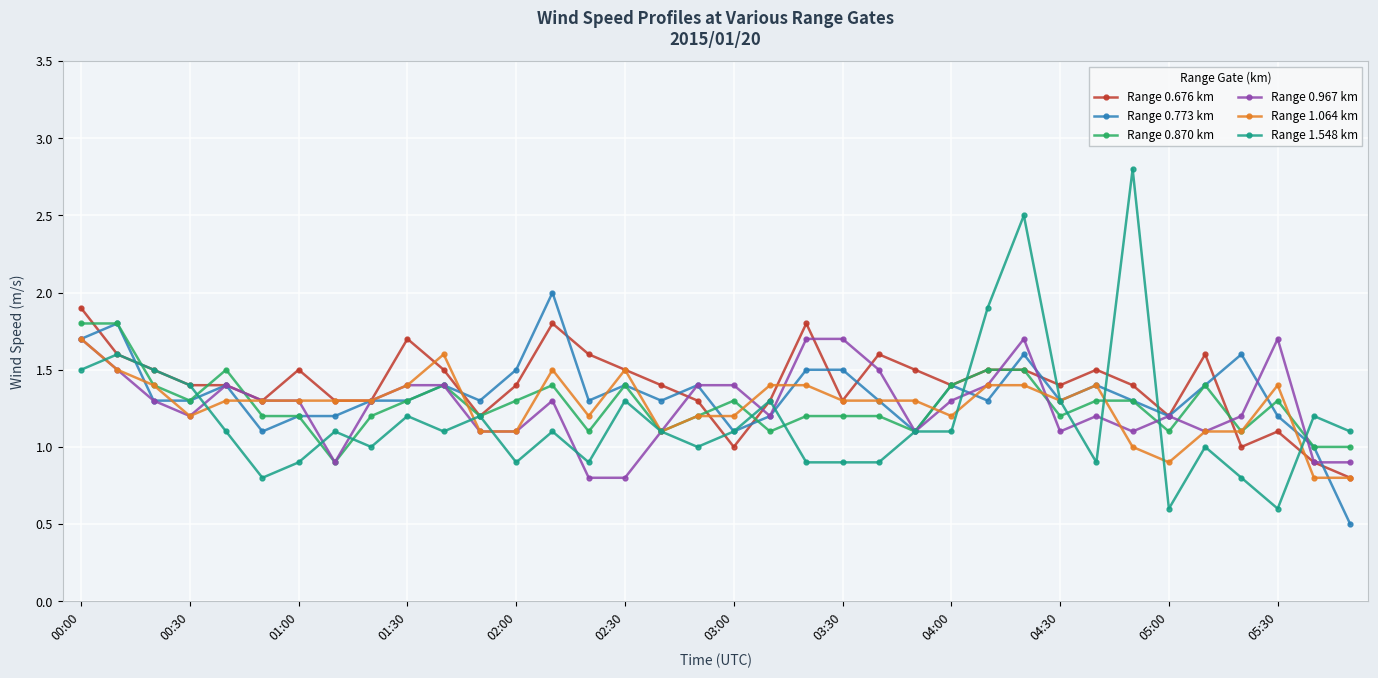

At how many categories does at least one series exceed 0?

36